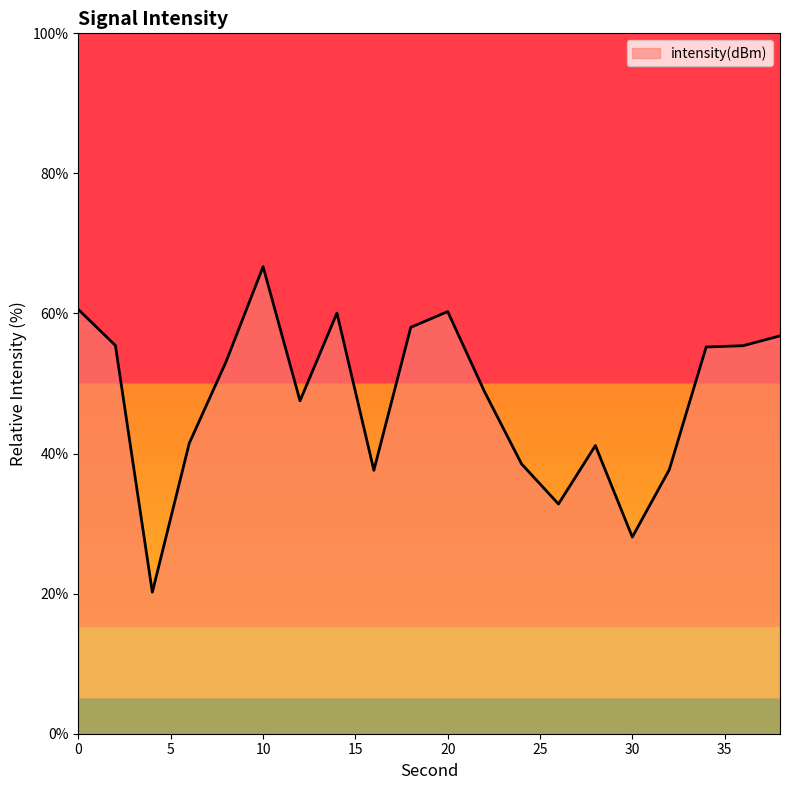

What is the greatest value displayed?

66.7